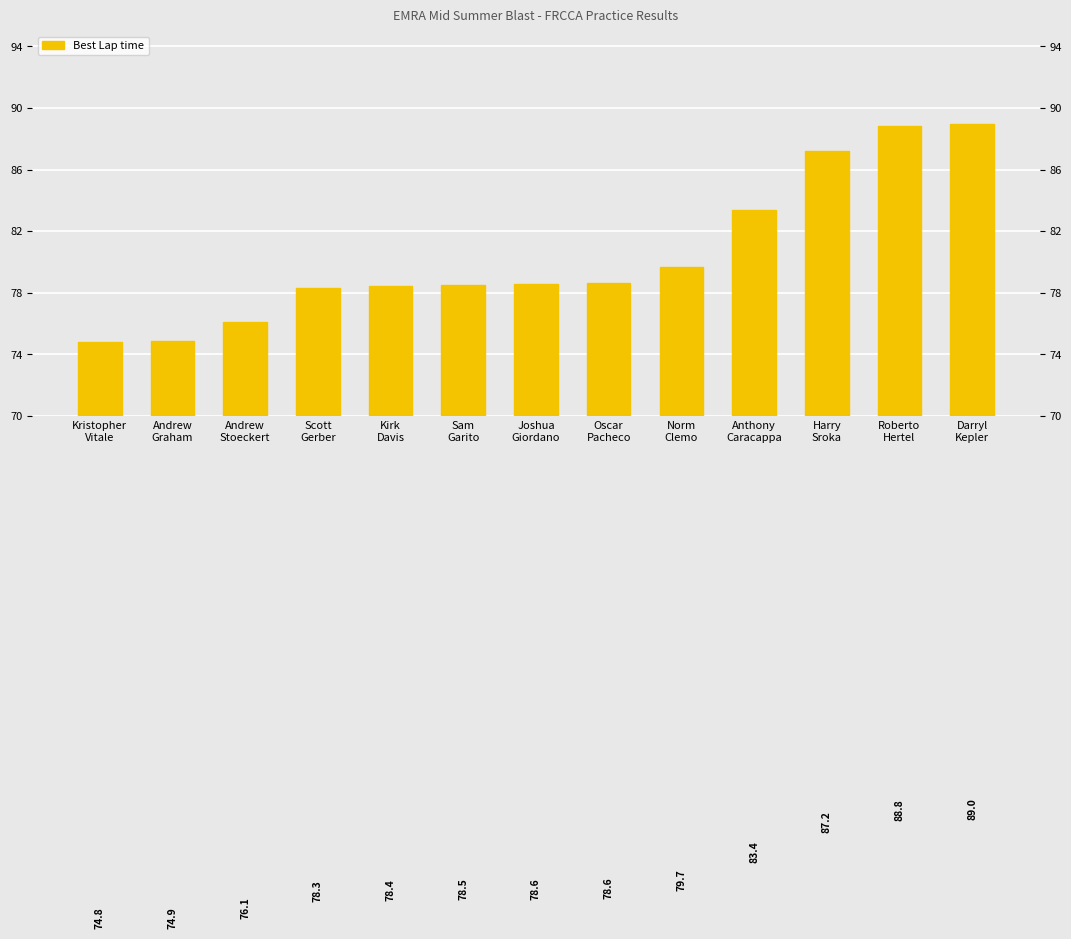

The value at Joshua
Giordano is 137.4. True or false?

False